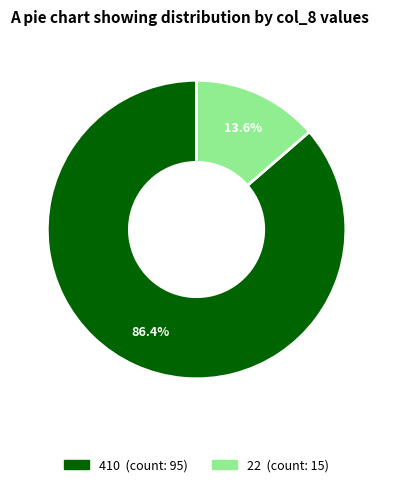

To the nearest percent, what is the difference between the largest and smallest slice percentages?

73%